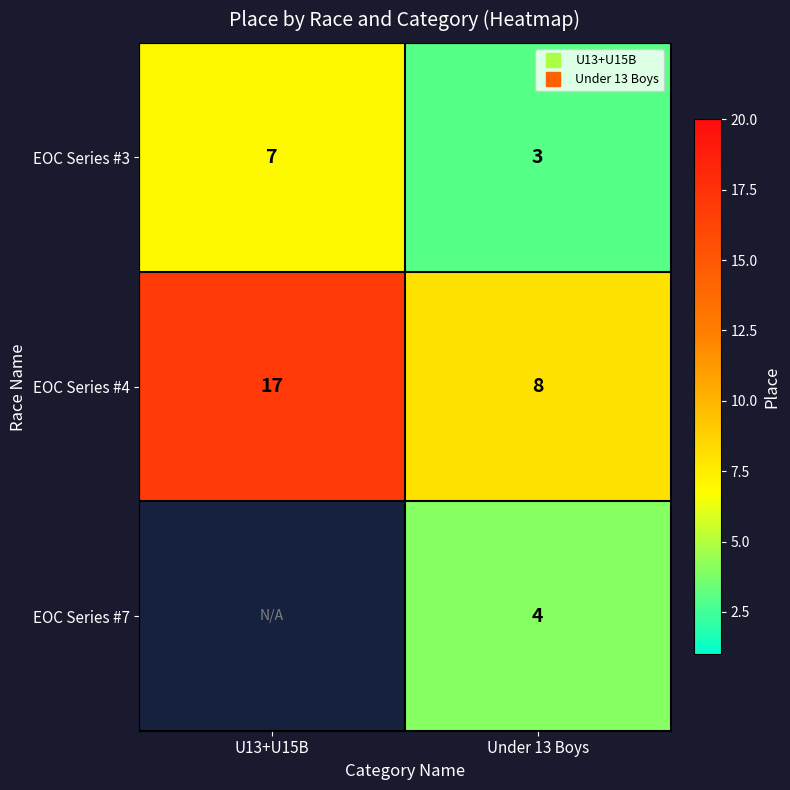

Which label corresponds to the smallest value in the chart?

Under 13 Boys